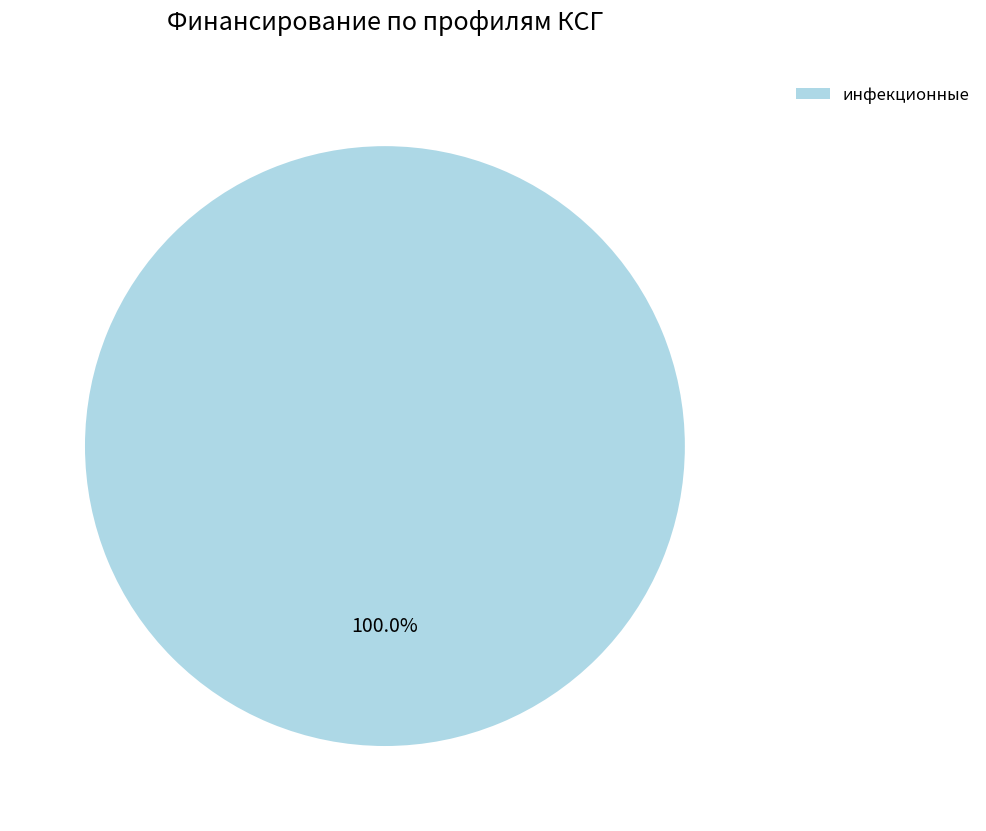

How many slices are in this pie chart?

1